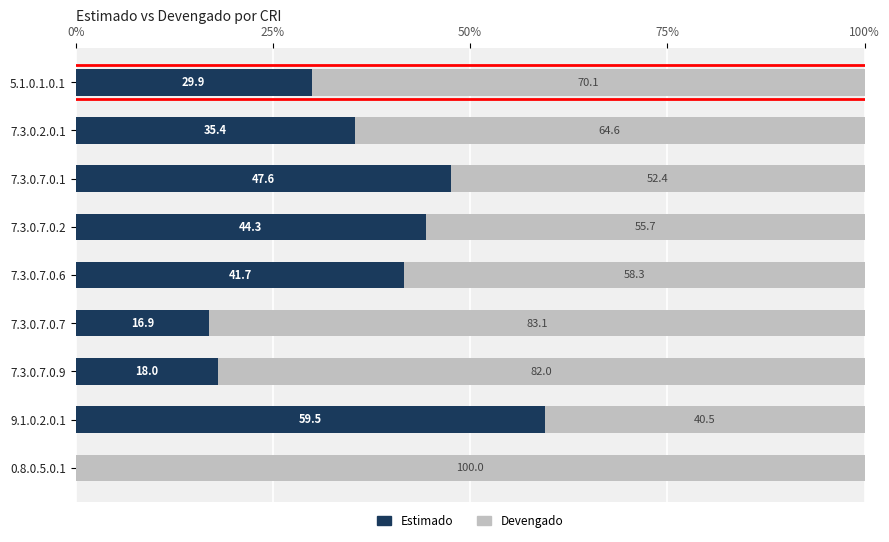

The Estimado series shows 35.4 at 7.3.0.2.0.1. True or false?

True